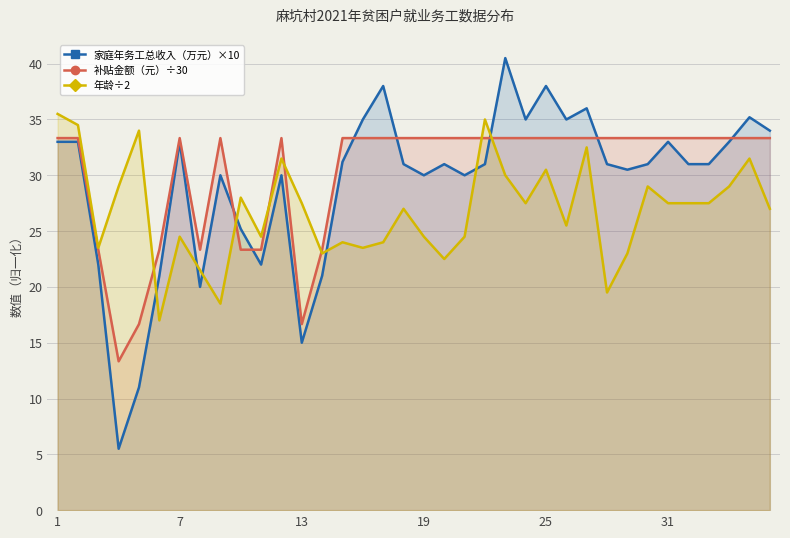

Reading right to left, list all the values displayed in this chart.

家庭年务工总收入（万元）: 34.0	35.2	33.0	31.0	31.0	33.0	31.0	30.5	31.0	36.0	35.0	38.0	35.0	40.5	31.0	30.0	31.0	30.0	31.0	38.0	35.0	31.2	21.0	15.0	30.0	22.0	25.2	30.0	20.0	33.0	21.0	11.0	5.5	22.0	33.0	33.0
补贴金额（元）: 33.3	33.3	33.3	33.3	33.3	33.3	33.3	33.3	33.3	33.3	33.3	33.3	33.3	33.3	33.3	33.3	33.3	33.3	33.3	33.3	33.3	33.3	23.3	16.7	33.3	23.3	23.3	33.3	23.3	33.3	23.3	16.7	13.3	23.3	33.3	33.3
年龄: 27.0	31.5	29.0	27.5	27.5	27.5	29.0	23.0	19.5	32.5	25.5	30.5	27.5	30.0	35.0	24.5	22.5	24.5	27.0	24.0	23.5	24.0	23.0	27.5	31.5	24.5	28.0	18.5	21.5	24.5	17.0	34.0	29.0	23.5	34.5	35.5